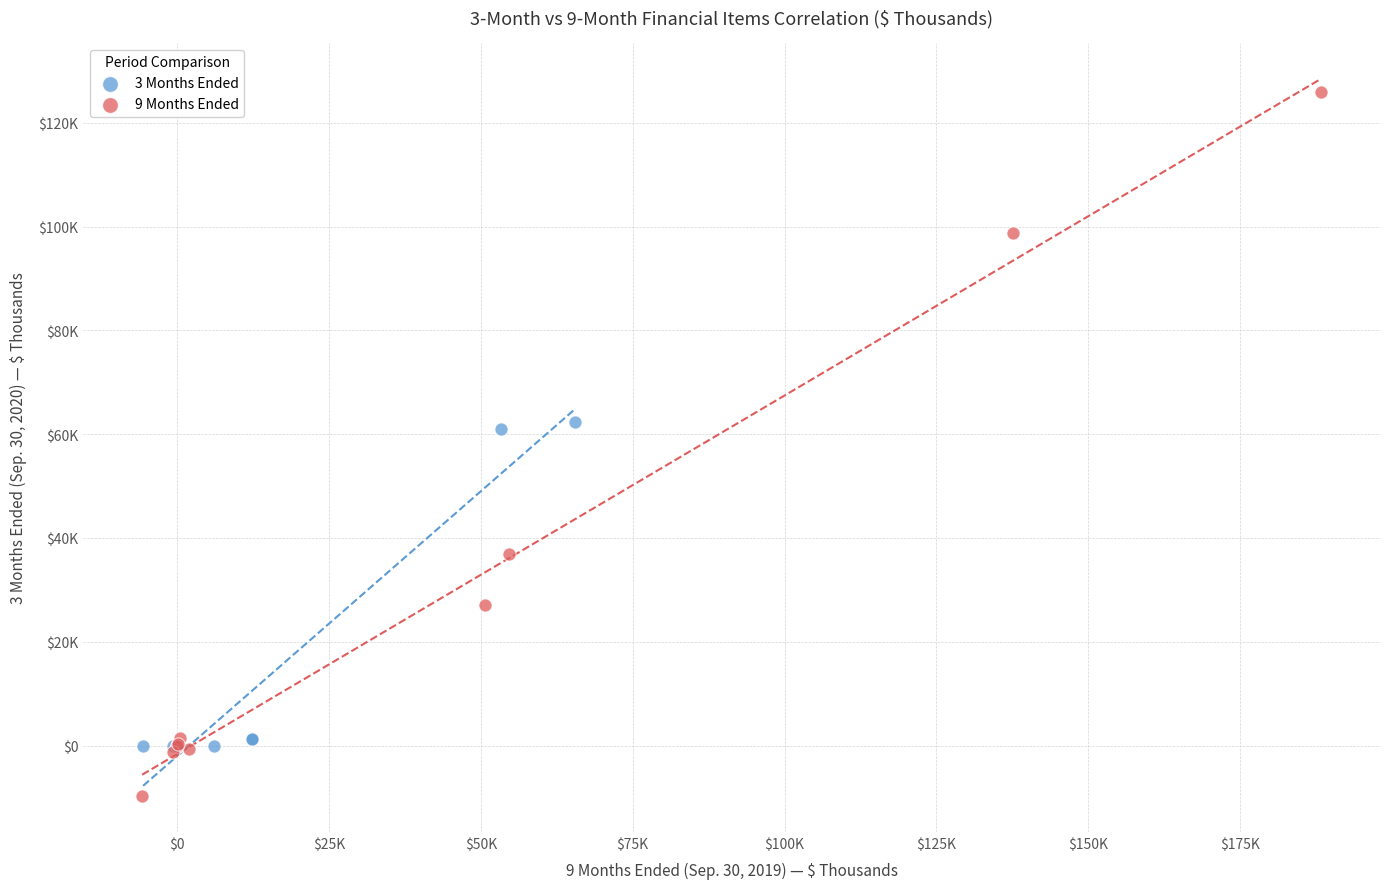

What are all the series names shown in the legend?

3 Months Ended, 9 Months Ended